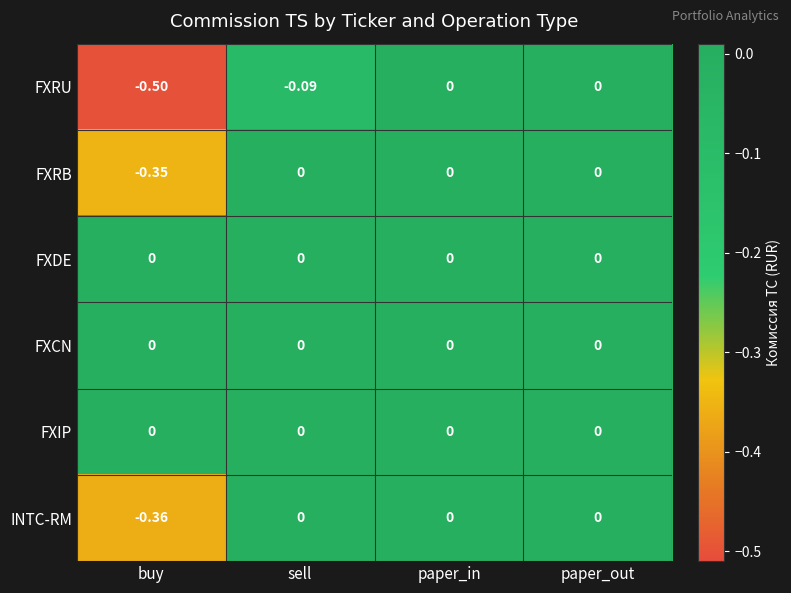

What is the total value across all series at buy?

-1.2